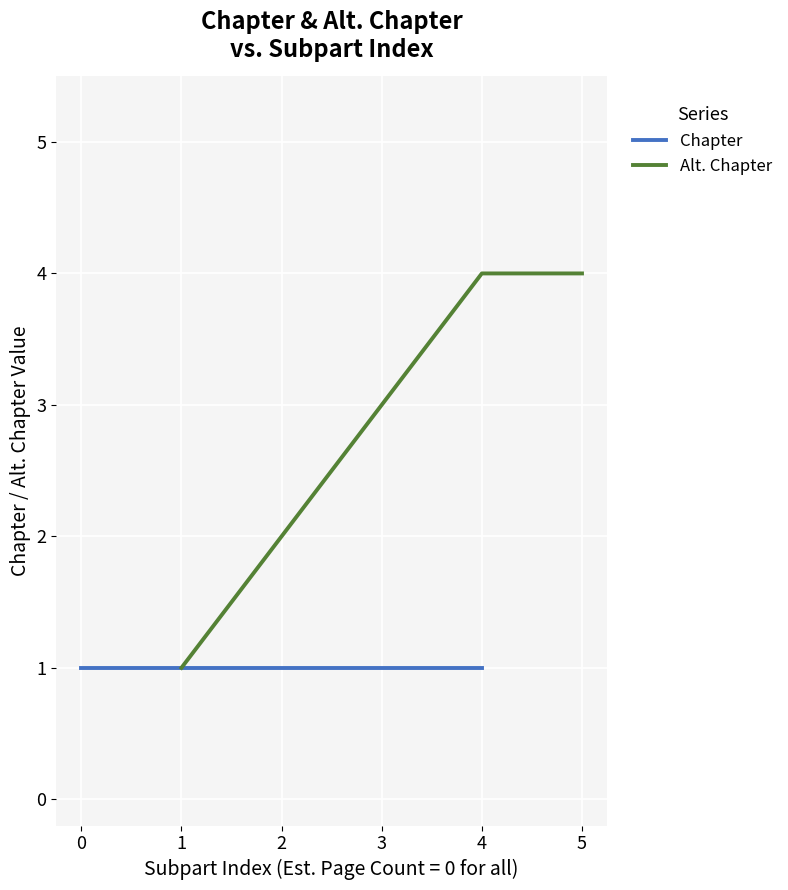

Is the value of Alt. Chapter at 0 greater than the value of Chapter at 1?

No